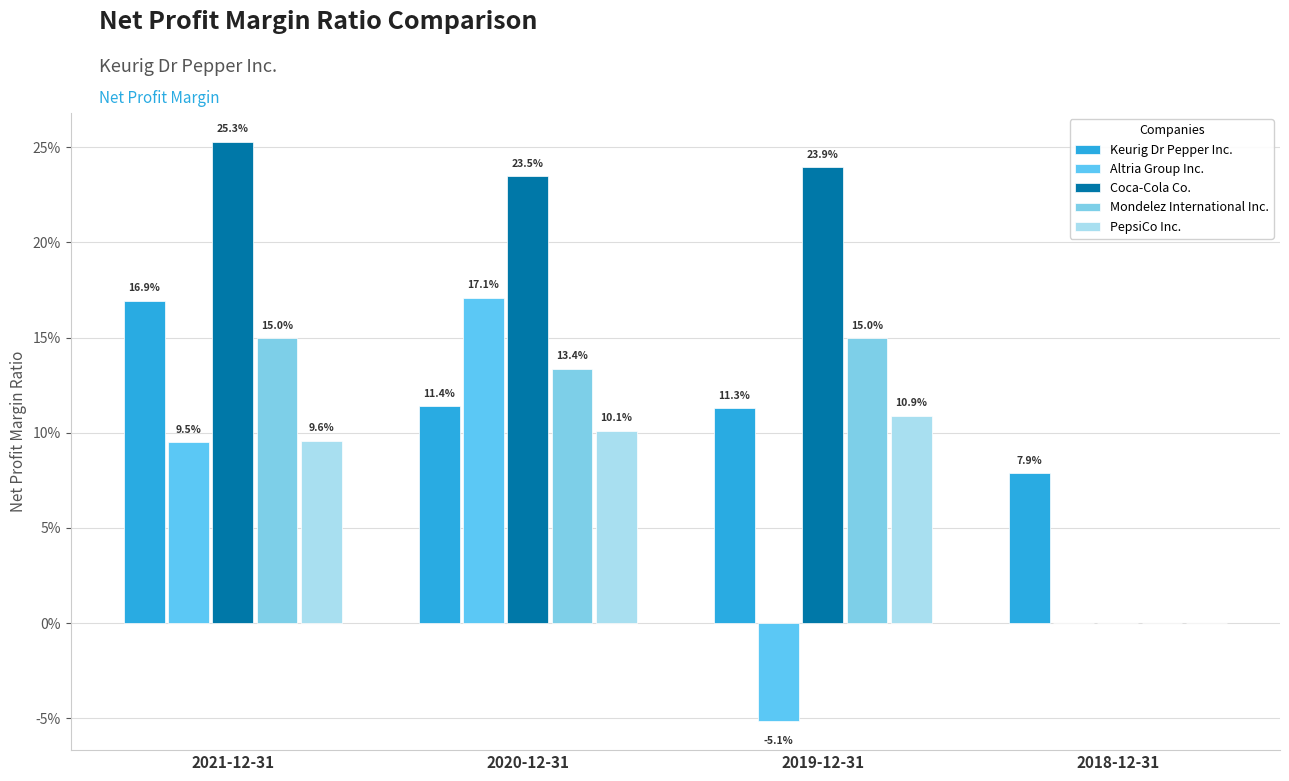

What is the highest value of the Keurig Dr Pepper Inc. series?

0.2